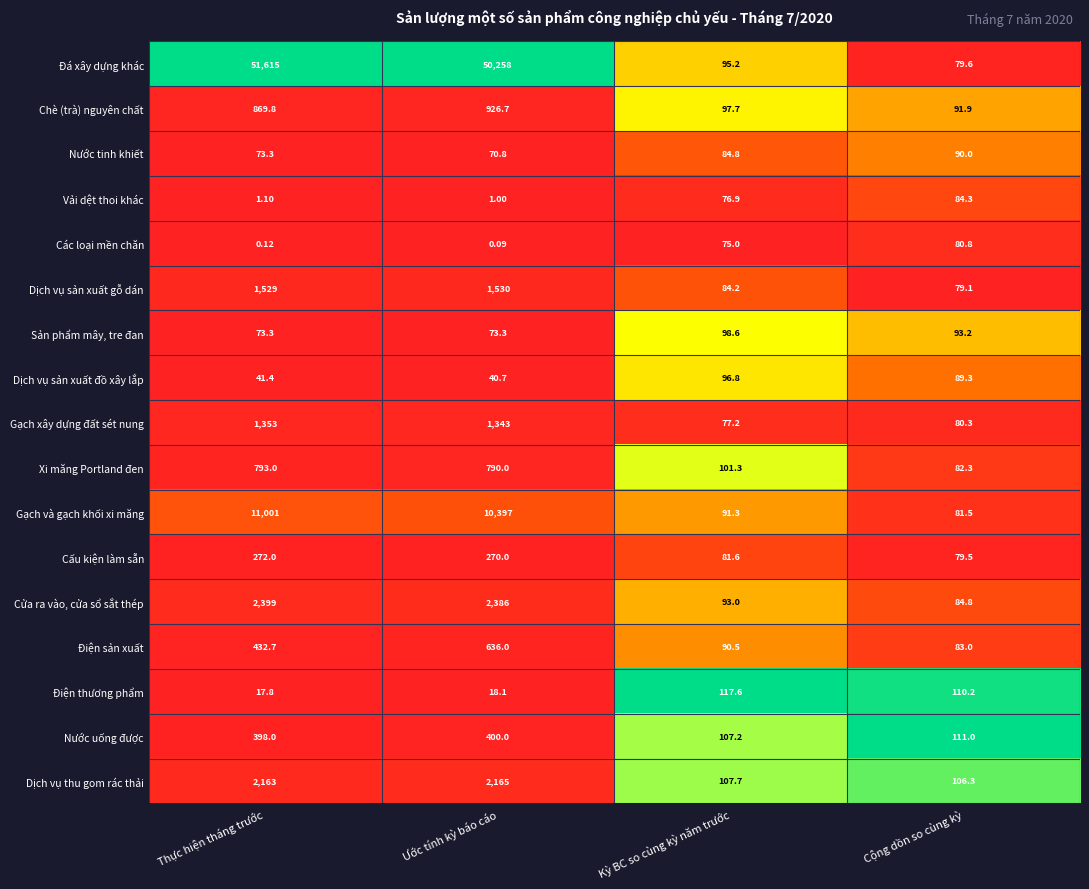

At Ước tính kỳ báo cáo, list the series in order from smallest to largest.

Các loại mền chăn, Vải dệt thoi khác, Điện thương phẩm, Dịch vụ sản xuất đồ xây lắp, Nước tinh khiết, Sản phẩm mây, tre đan, Cấu kiện làm sẵn, Nước uống được, Điện sản xuất, Xi măng Portland đen, Chè (trà) nguyên chất, Gạch xây dựng đất sét nung, Dịch vụ sản xuất gỗ dán, Dịch vụ thu gom rác thải, Cửa ra vào, cửa sổ sắt thép, Gạch và gạch khối xi măng, Đá xây dựng khác